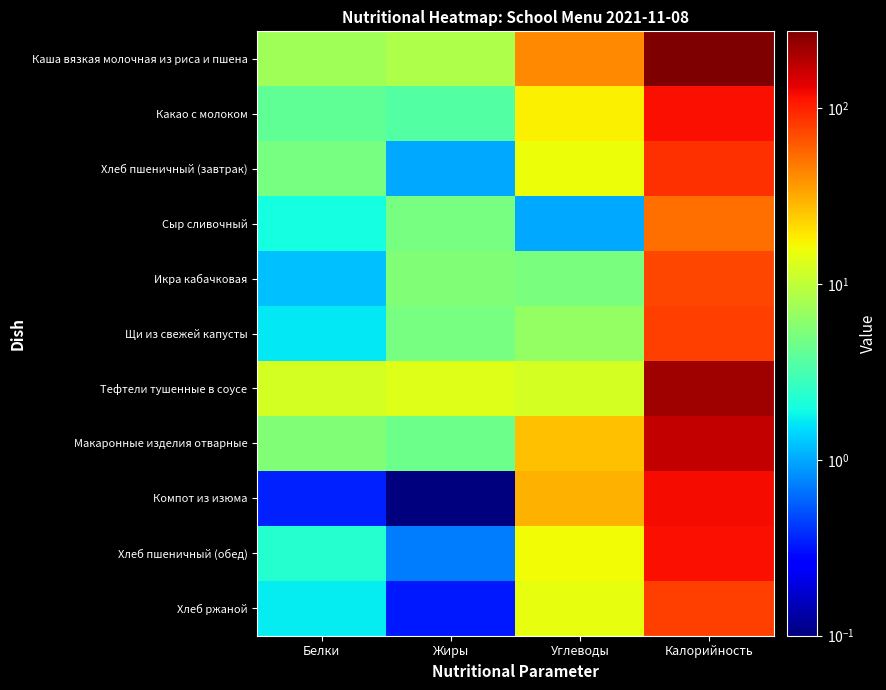

How many data points does each series have?

4